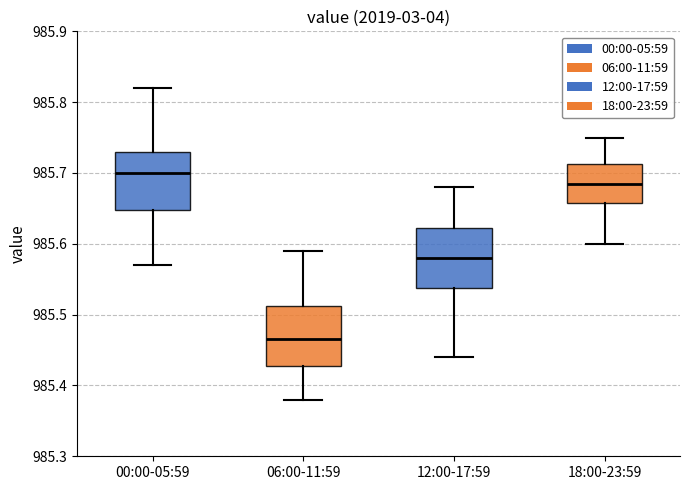

Where does the lower whisker of the box for 06:00-11:59 end on the y-axis? The values are not printed on the chart, so give them approximately, as read against the axis.

985.38